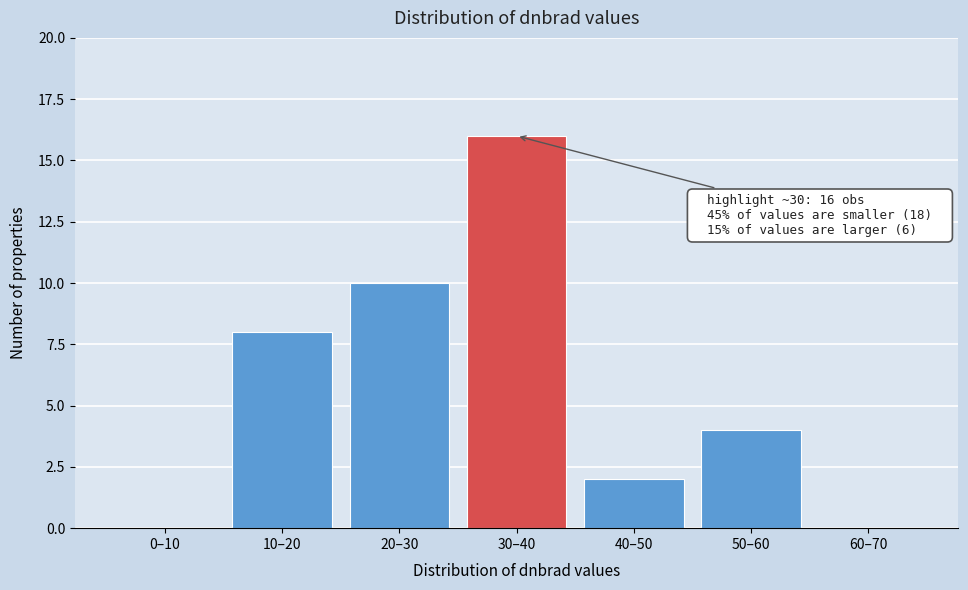

Reading left to right, list all the values displayed in this chart.

0–10=0	10–20=8	20–30=10	30–40=16	40–50=2	50–60=4	60–70=0